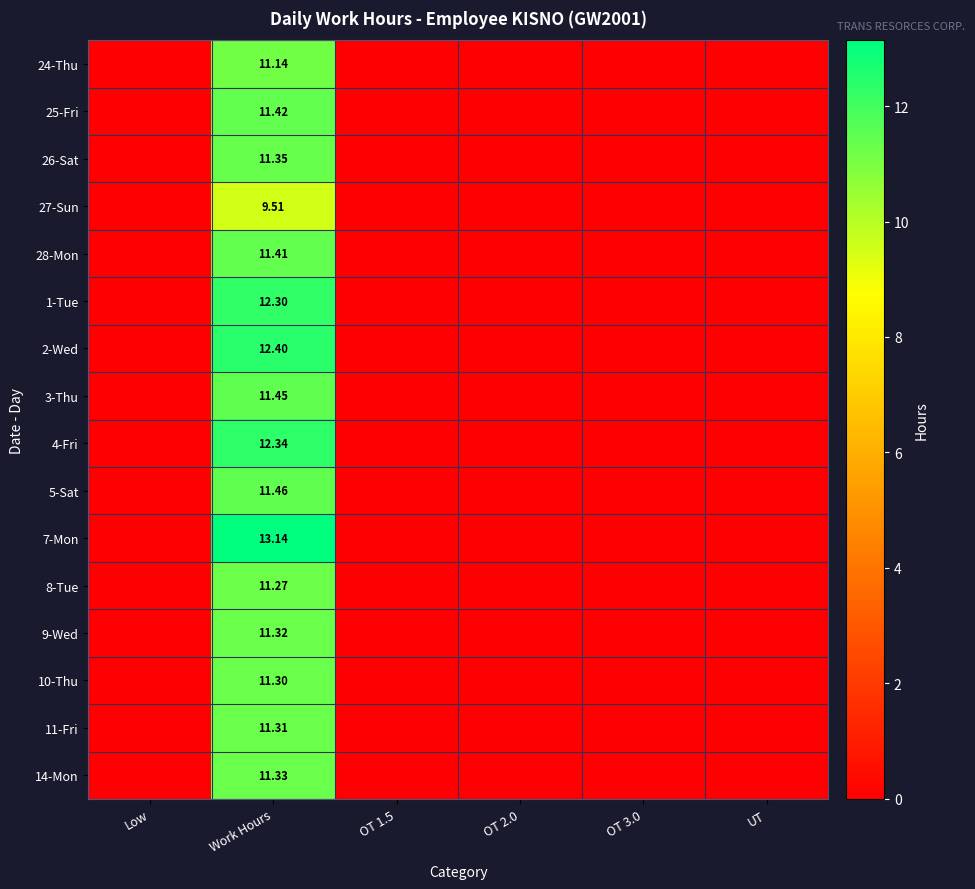

What is the difference between the maximum and minimum values in the 4-Fri series?

12.3